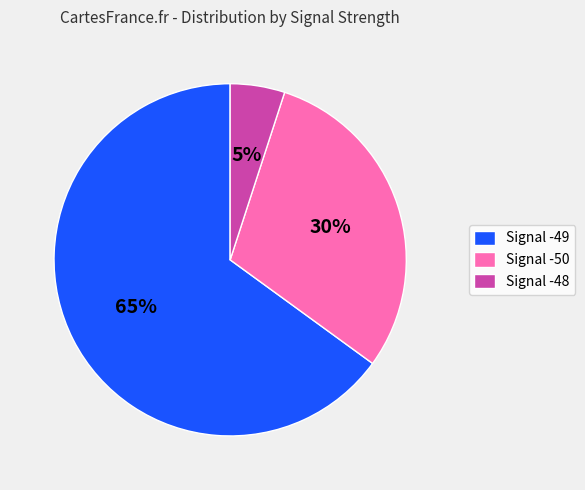

To the nearest percent, what portion does Signal -50 represent?

30%